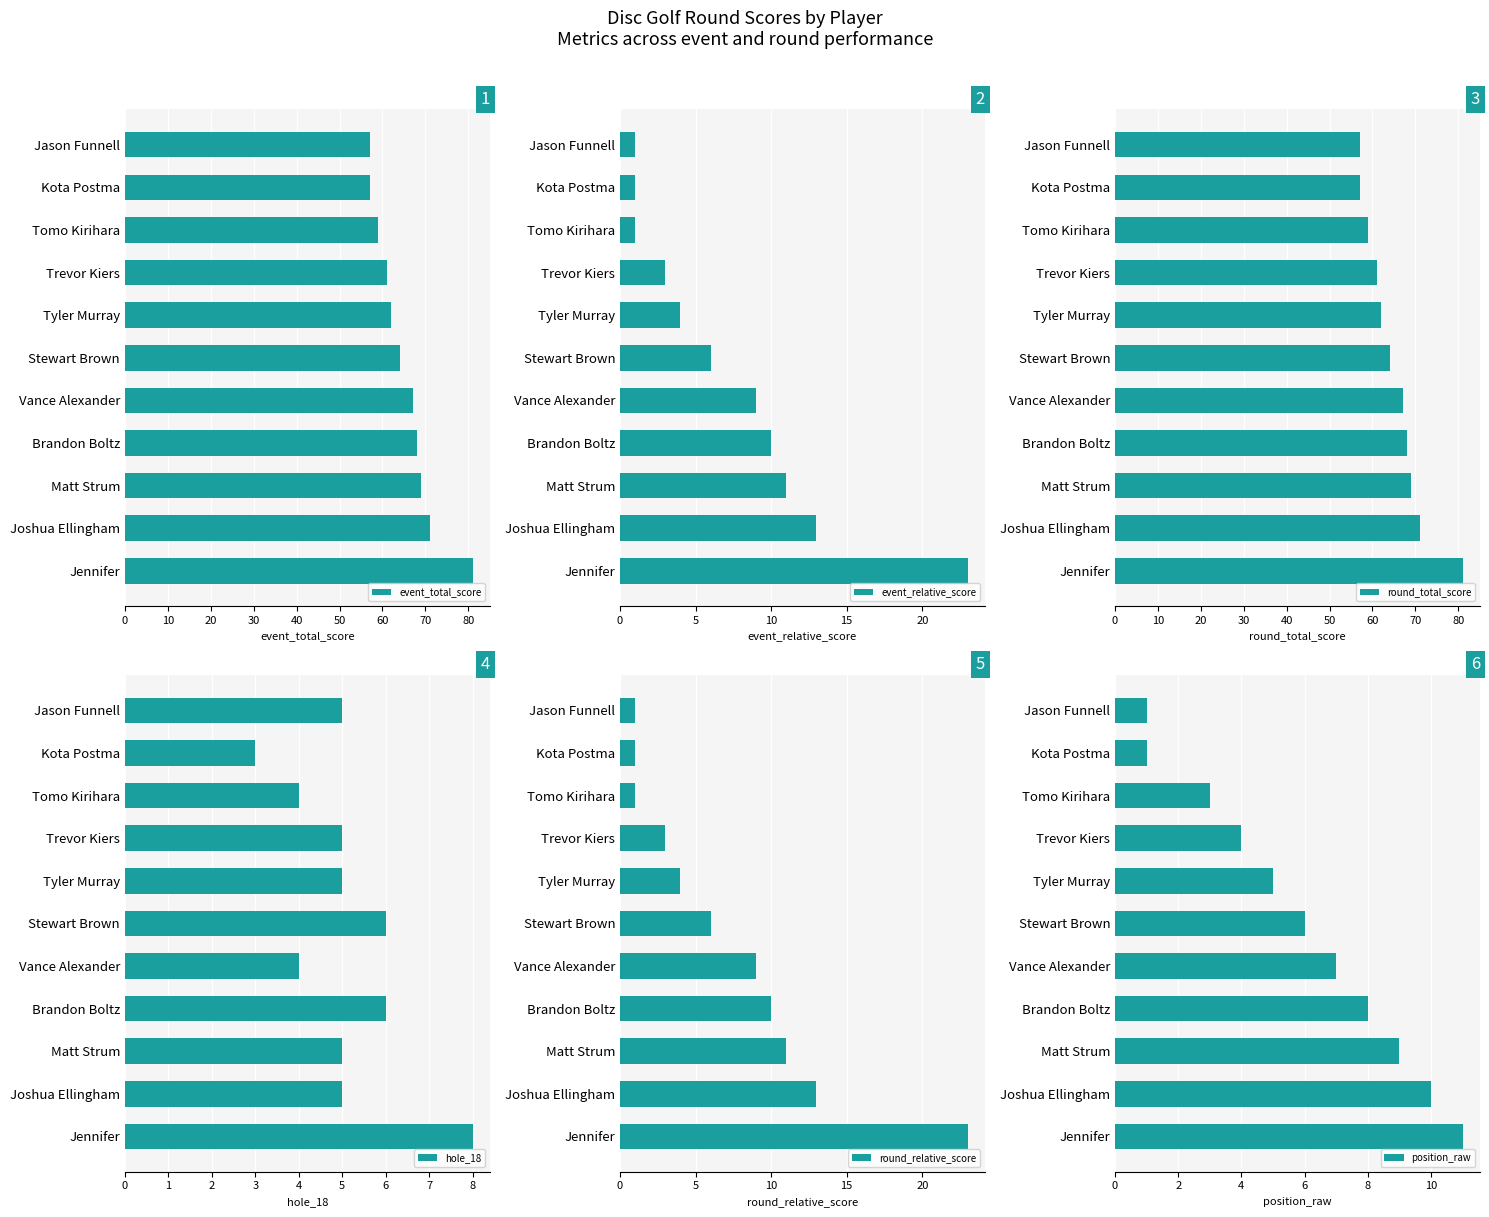

What is the difference between the maximum and minimum values in the round_relative_score series?

22